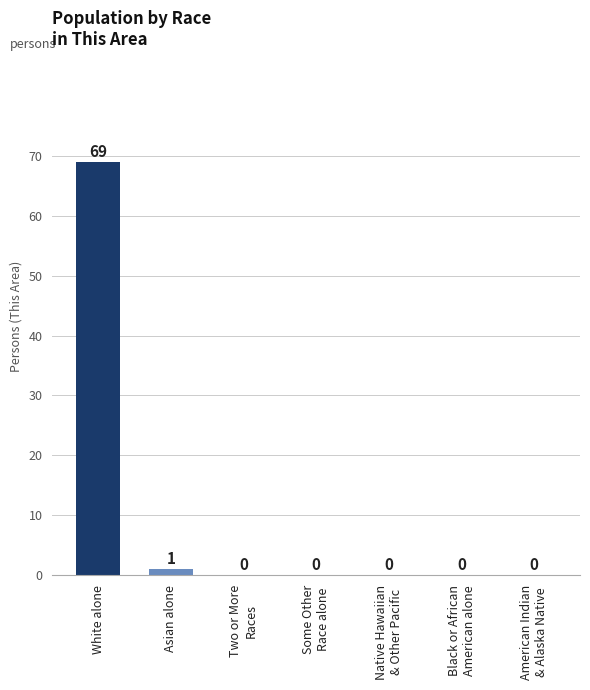

The value at Asian alone is 1. True or false?

True